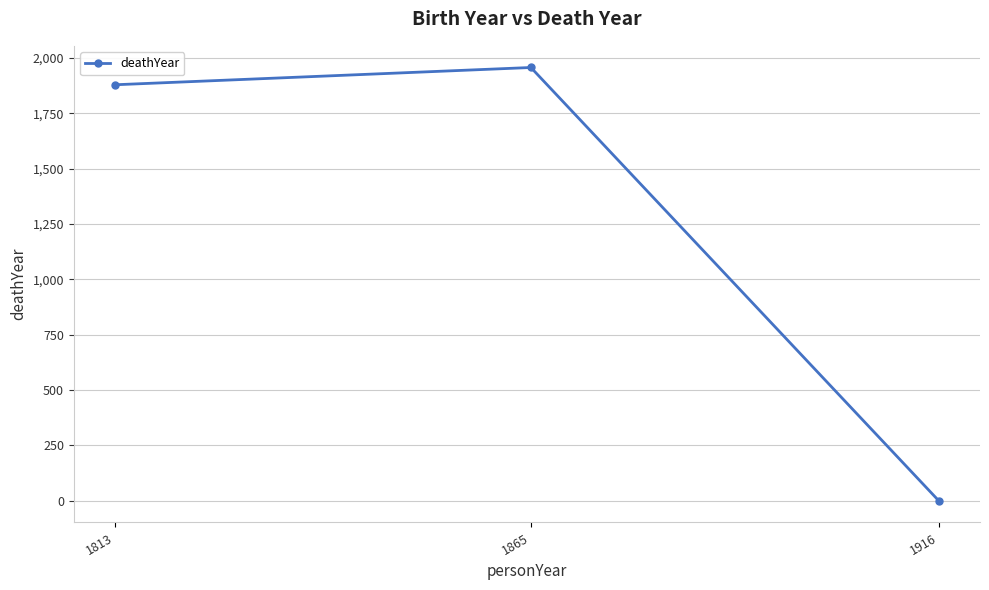

What is the change in value from 1813 to 1916?

-1879